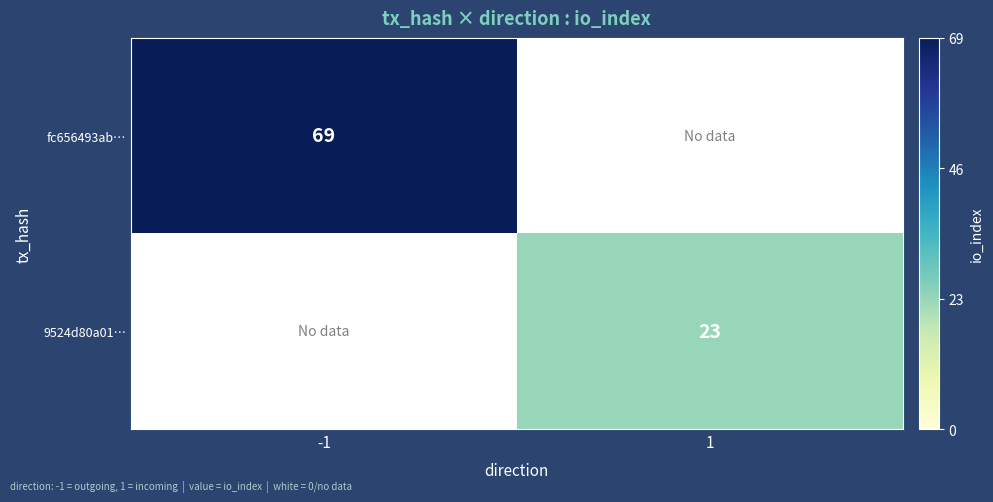

Which has a higher value, 1 or -1?

-1